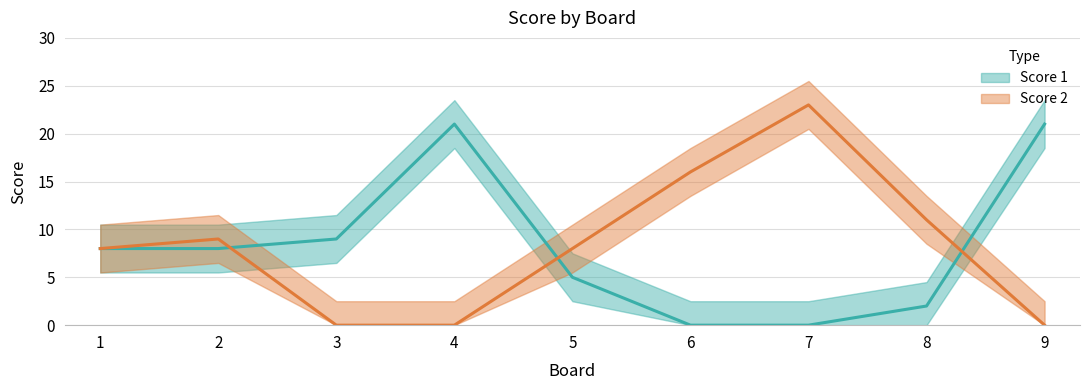

Is this an area chart (filled region under the line)?

No